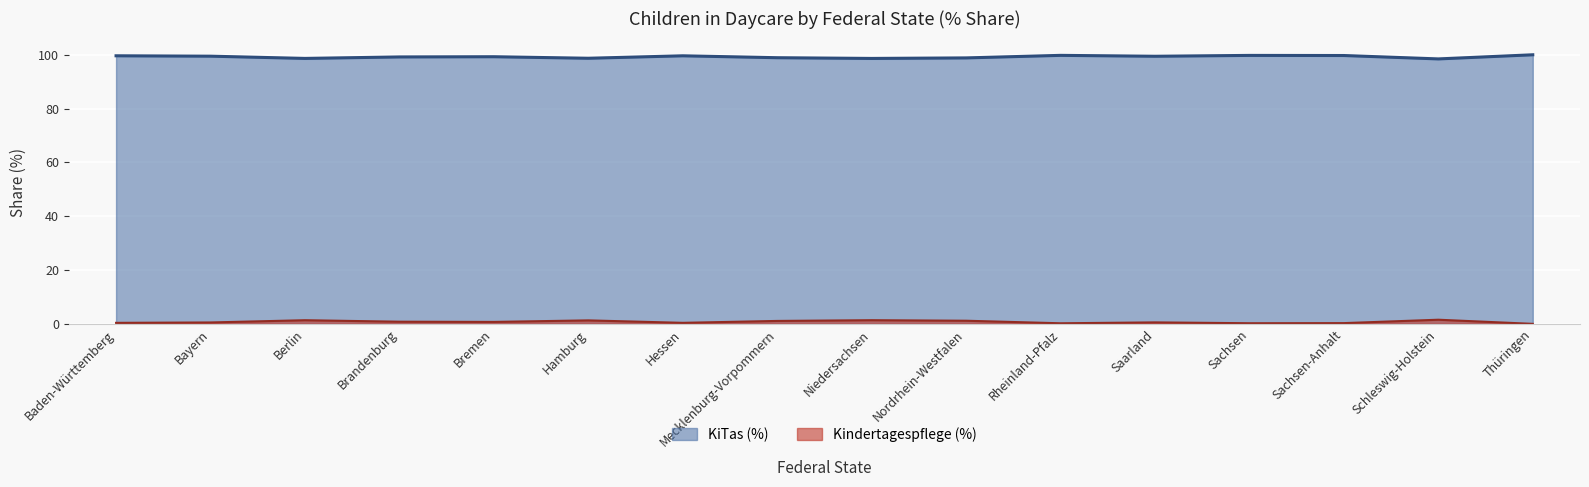

What is the label of the 6th point from the right?

Rheinland-Pfalz